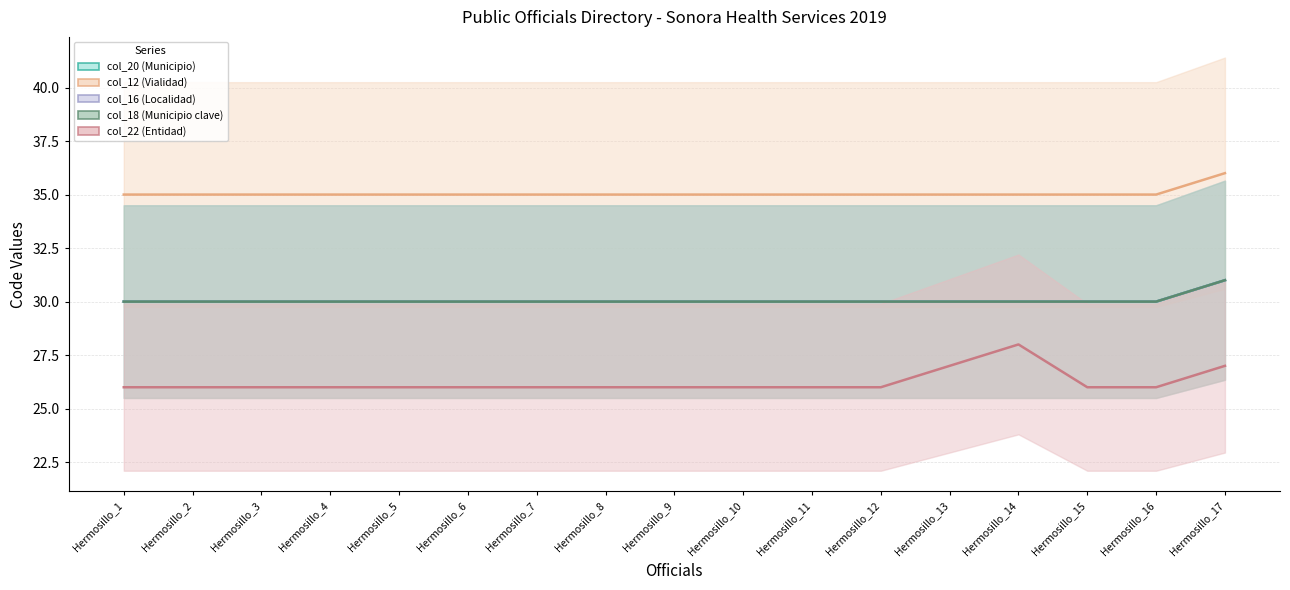

What is the smallest value displayed?

26